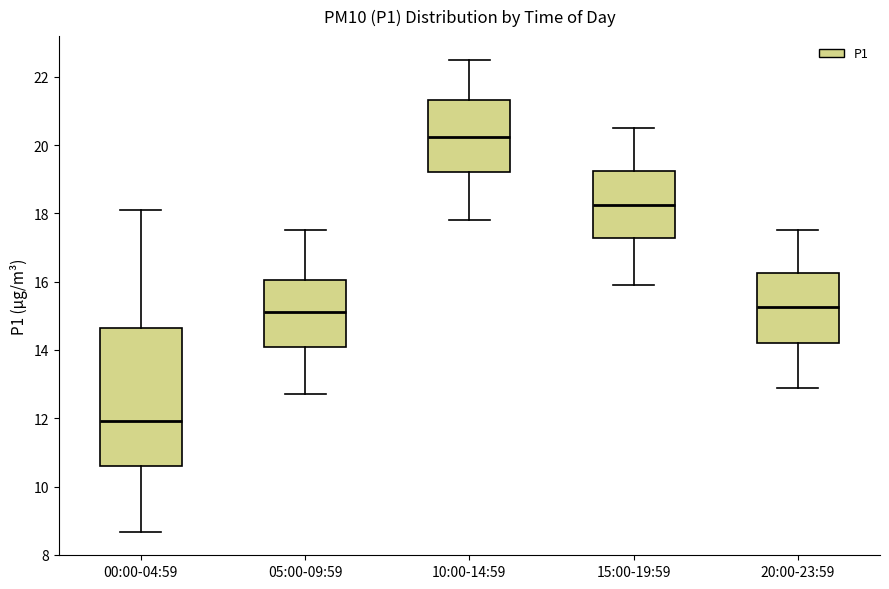

Reading left to right, read every box against the y-axis: the position of its median line, the range the box covers, and the ends of its whiskers. The values are not printed on the chart, so give them approximately, as read against the axis.

00:00-04:59: median 12.0, box 10.6 to 14.6, whiskers 8.6 to 18.2
05:00-09:59: median 15.2, box 14.0 to 16.0, whiskers 12.8 to 17.6
10:00-14:59: median 20.2, box 19.2 to 21.4, whiskers 17.8 to 22.6
15:00-19:59: median 18.2, box 17.2 to 19.2, whiskers 16.0 to 20.6
20:00-23:59: median 15.2, box 14.2 to 16.2, whiskers 13.0 to 17.6